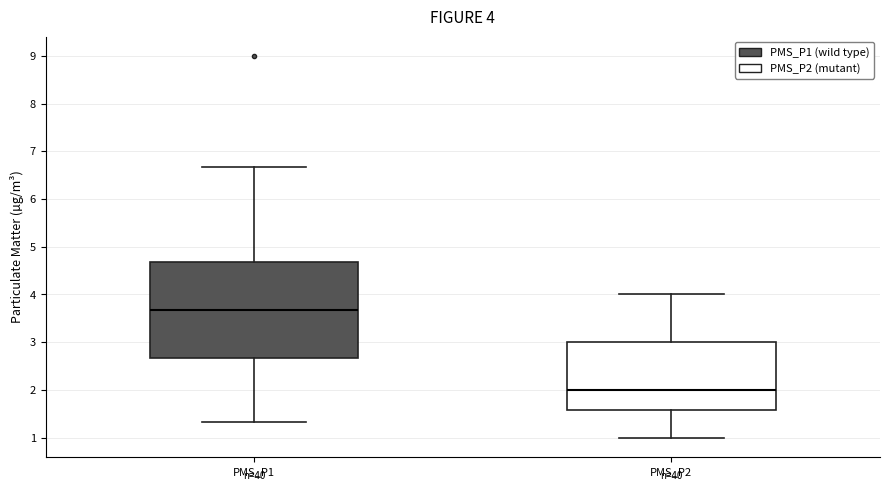

Which box's median line is the highest?

PMS_P1